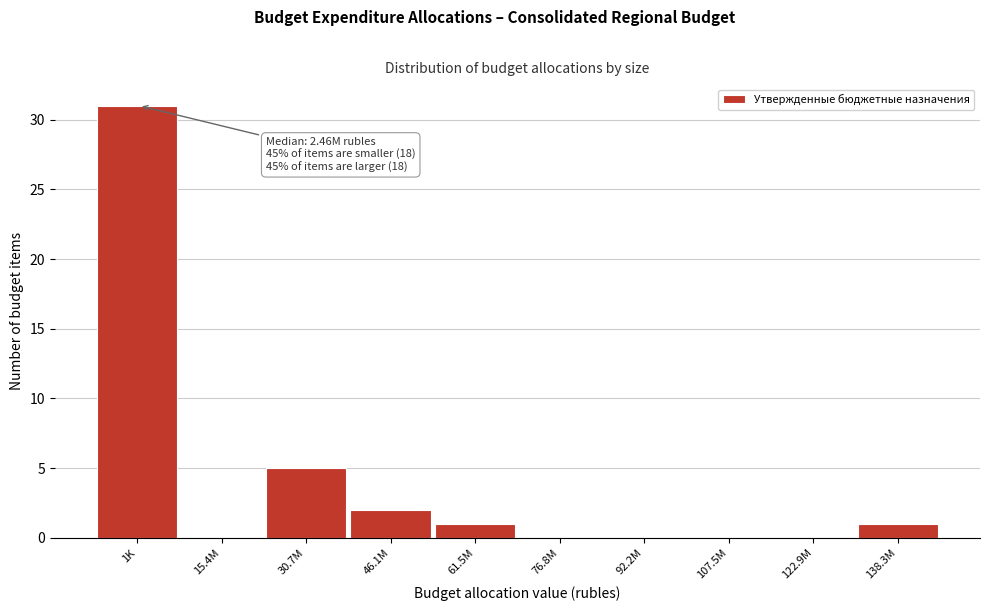

Reading left to right, list all the values displayed in this chart.

1K=31	15.4M=0	30.7M=5	46.1M=2	61.5M=1	76.8M=0	92.2M=0	107.5M=0	122.9M=0	138.3M=1